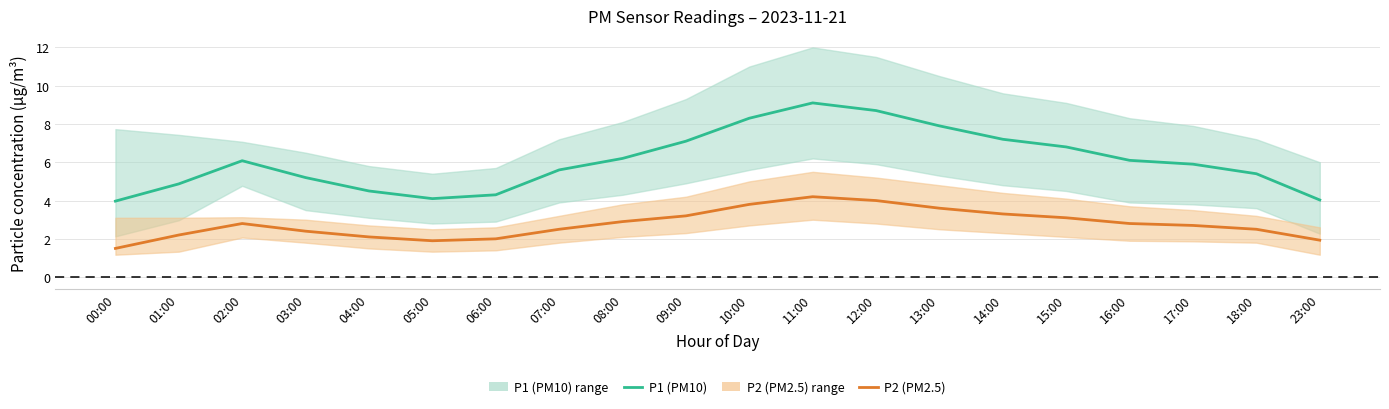

At which label does P2 (PM2.5) reach its peak?

11:00